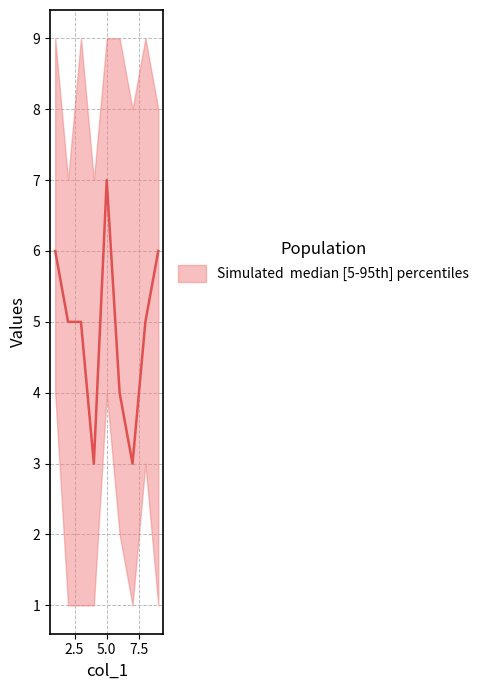

Which category has the highest value across all series?

8